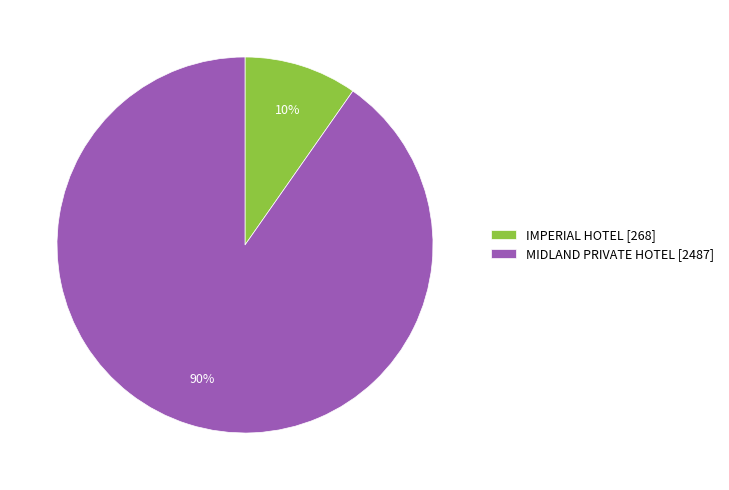

Is IMPERIAL HOTEL the majority of the pie?

No